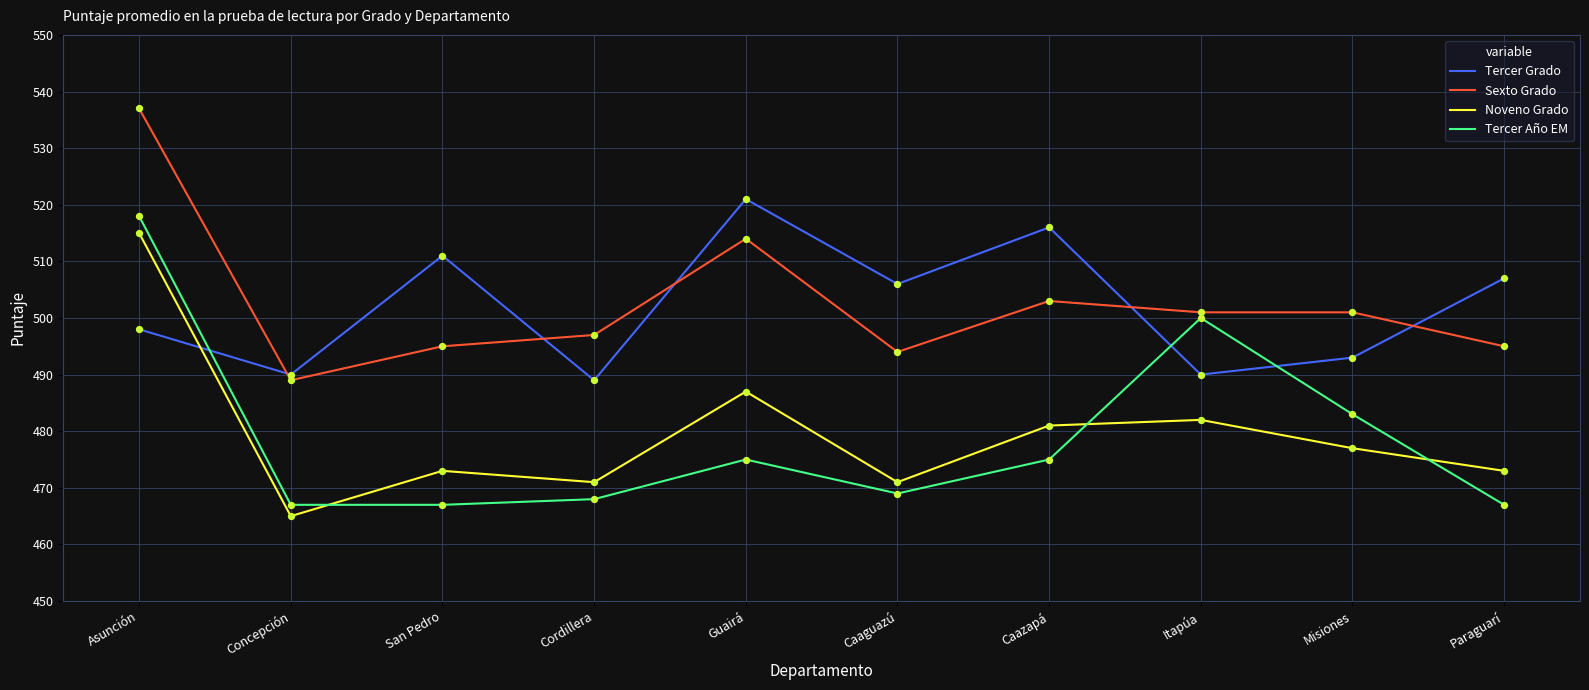

Which series has the widest spread of values?

Tercer Año EM